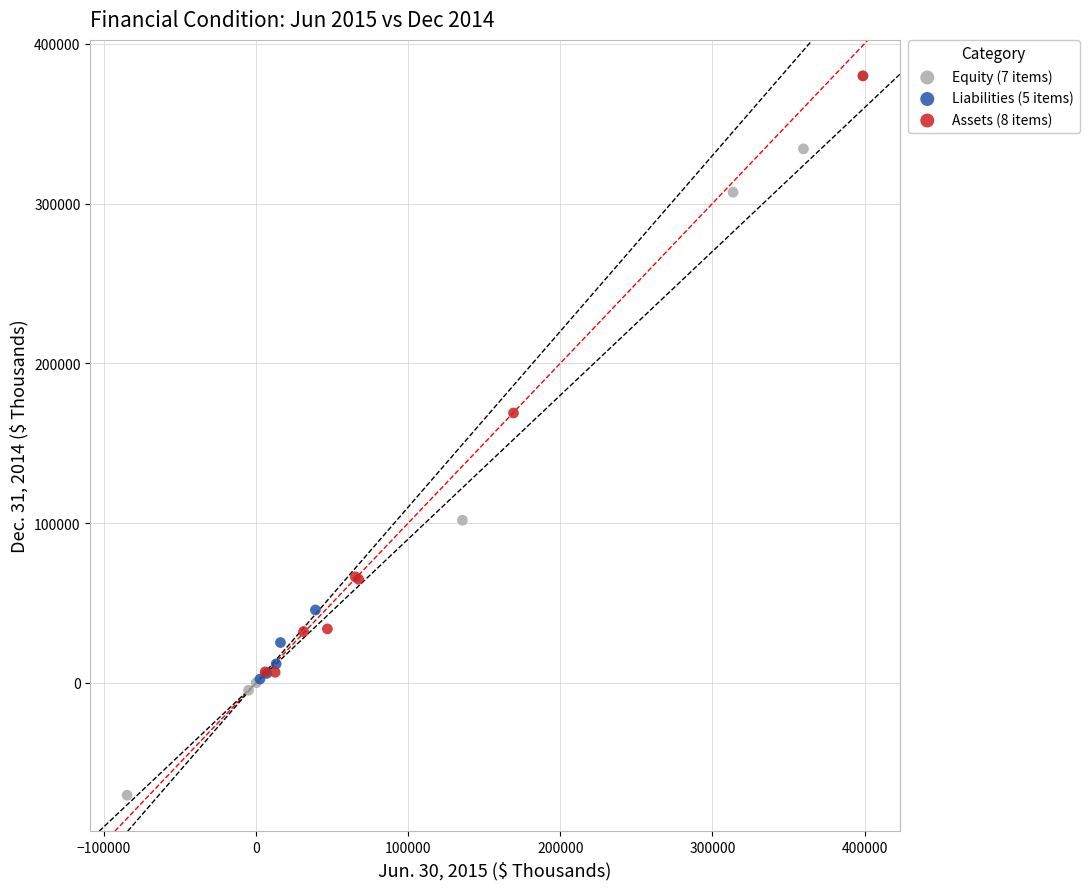

Which series has the largest Y range (max minus min)?

Equity (7 items)